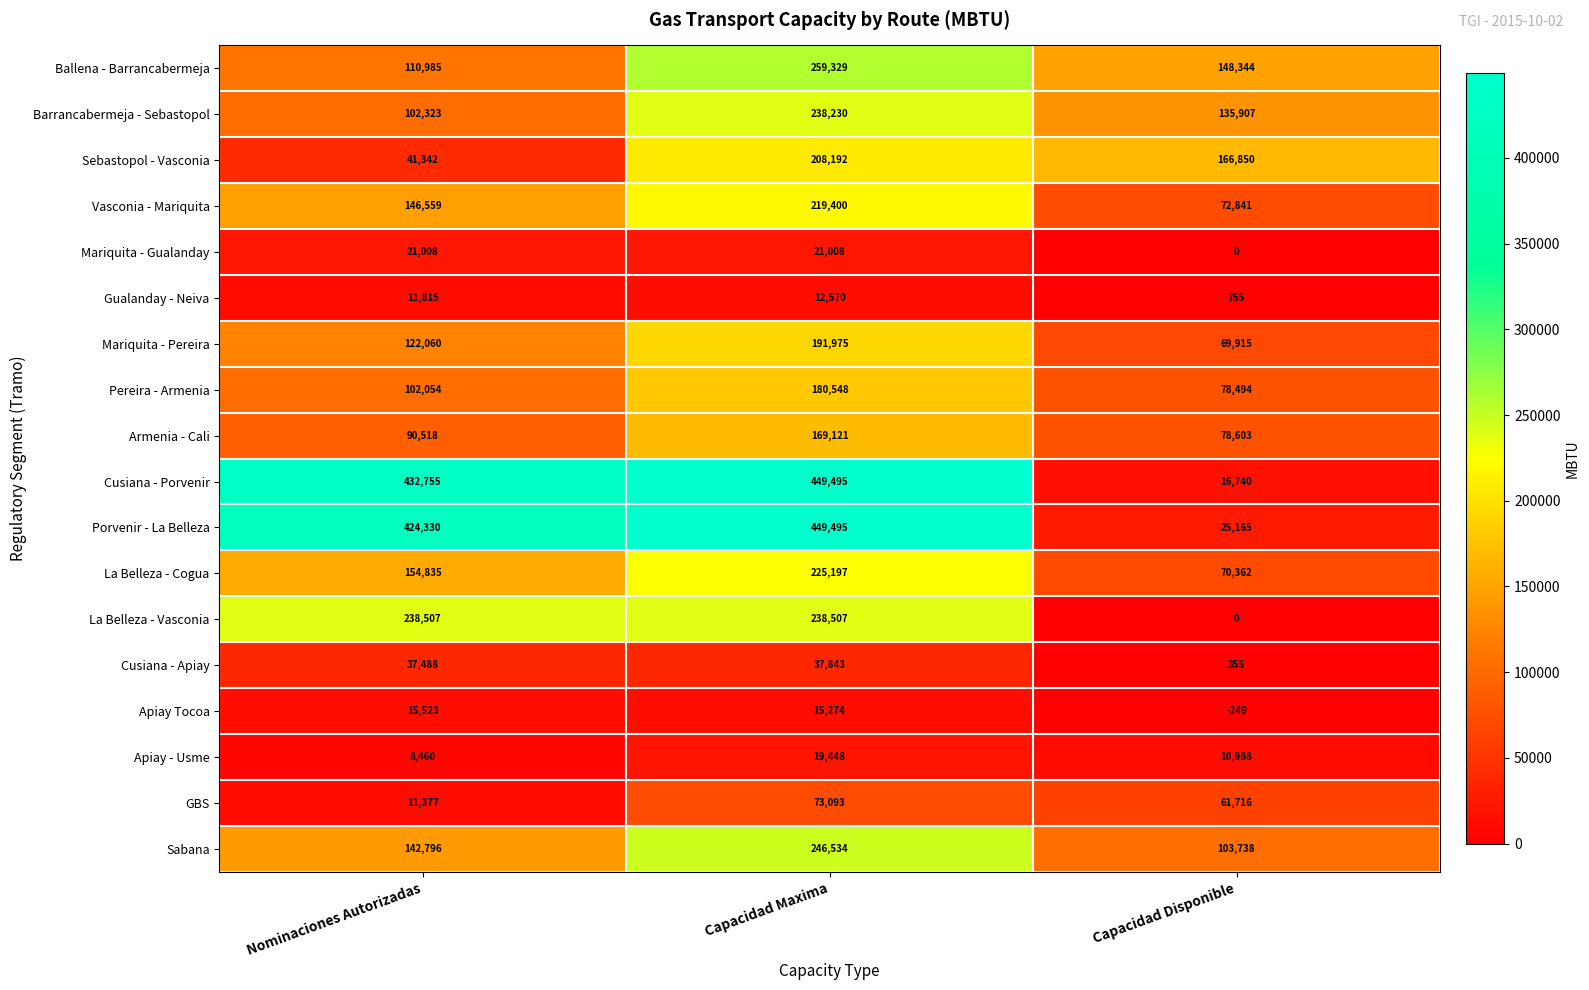

What is the total value across all series at Nominaciones Autorizadas?

2214735